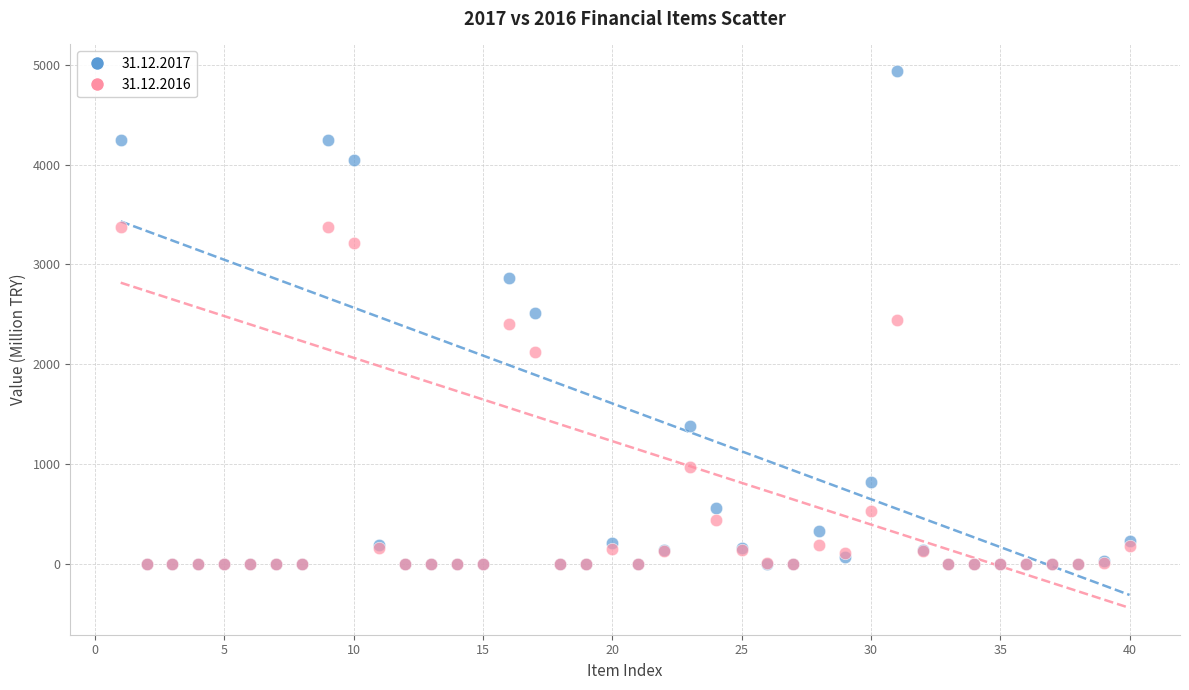

What are all the series names shown in the legend?

31.12.2017, 31.12.2016